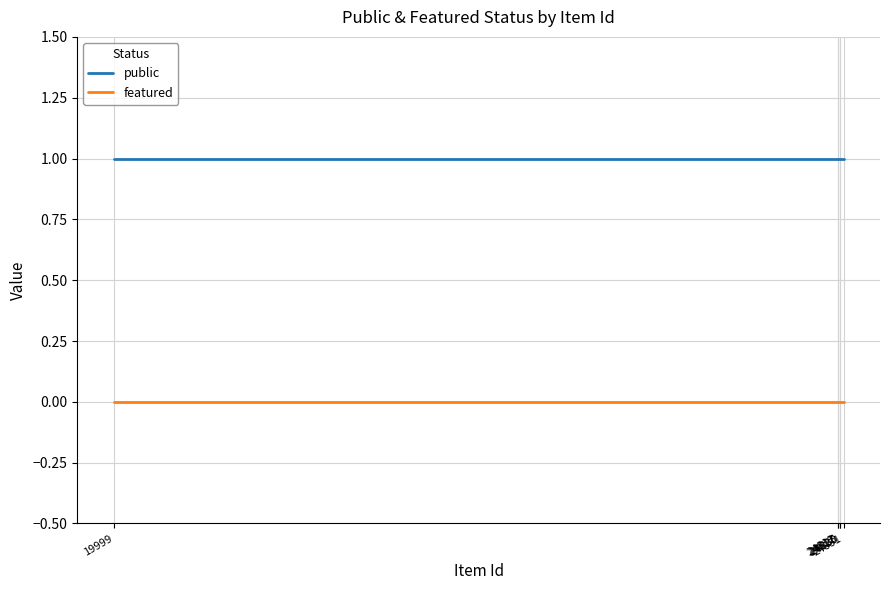

Reading left to right, extract all data points from this chart.

public: 1	1	1	1	1	1
featured: 0	0	0	0	0	0